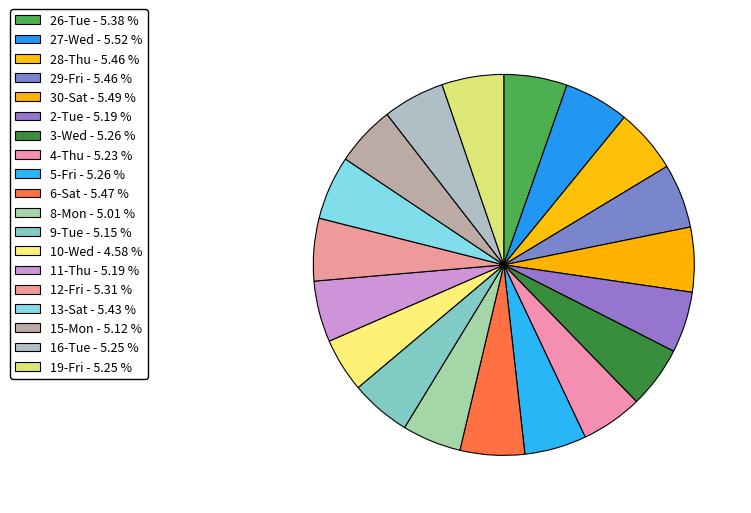

Does 2-Tue represent more than half of the total?

No